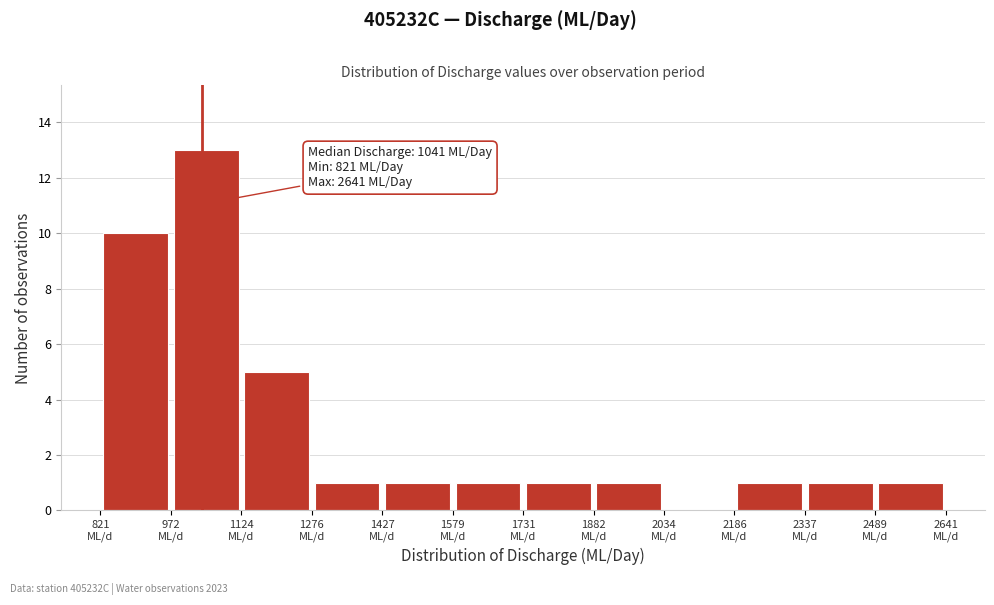

Which range on the x-axis has the tallest bar?

980 to 1120